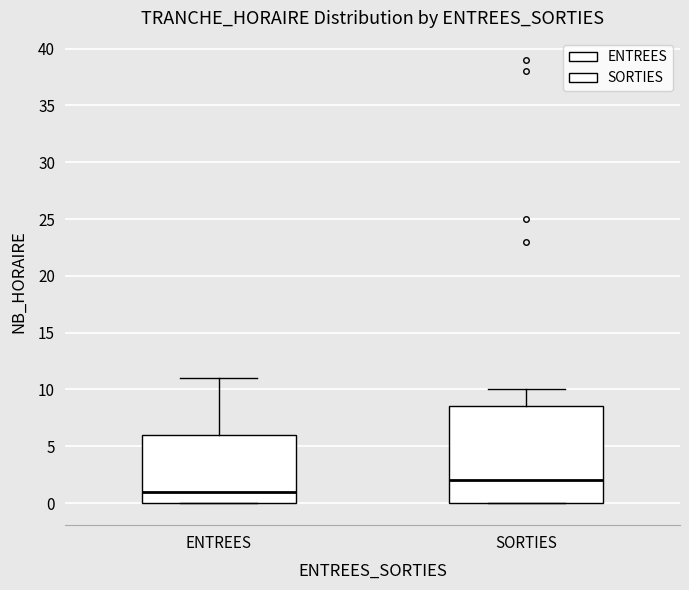

Which box is the tallest, from its lower edge to its upper edge?

SORTIES